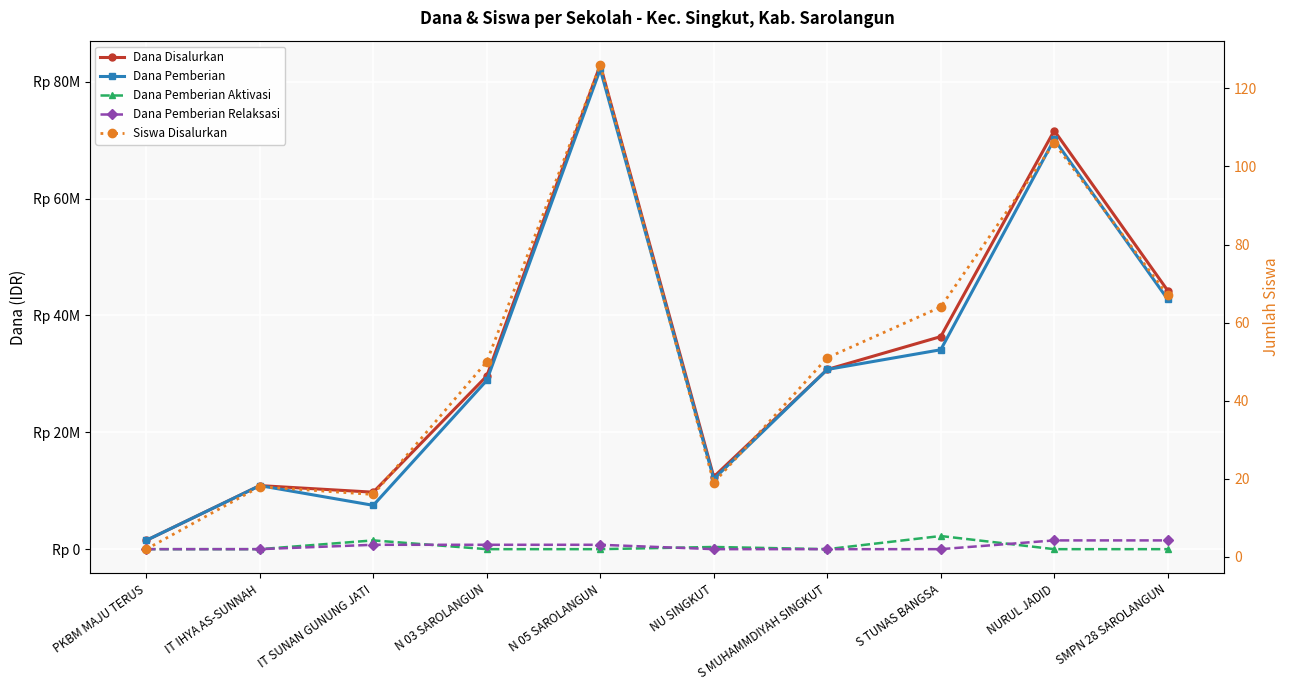

Does the chart display data point markers on the line(s)?

Yes